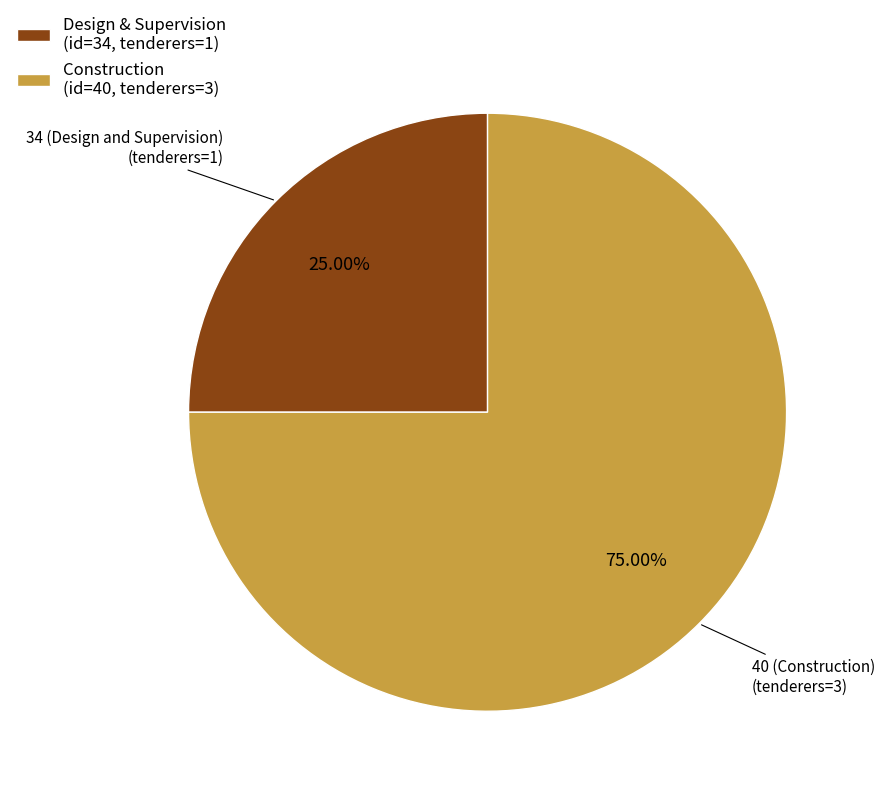

Rank the categories by value from highest to lowest.

Construction (id=40, tenderers=3), Design & Supervision (id=34, tenderers=1)